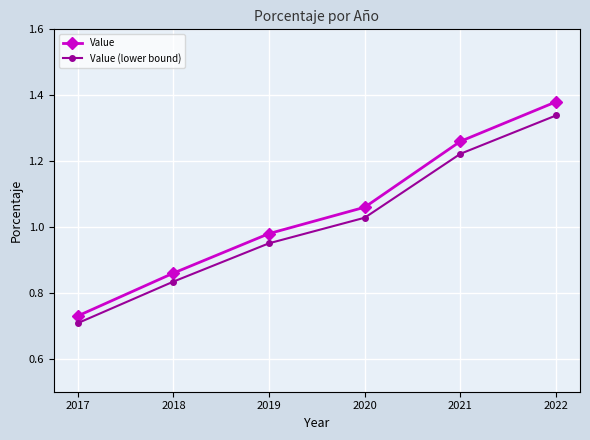

Which series has the largest range (max minus min)?

Value